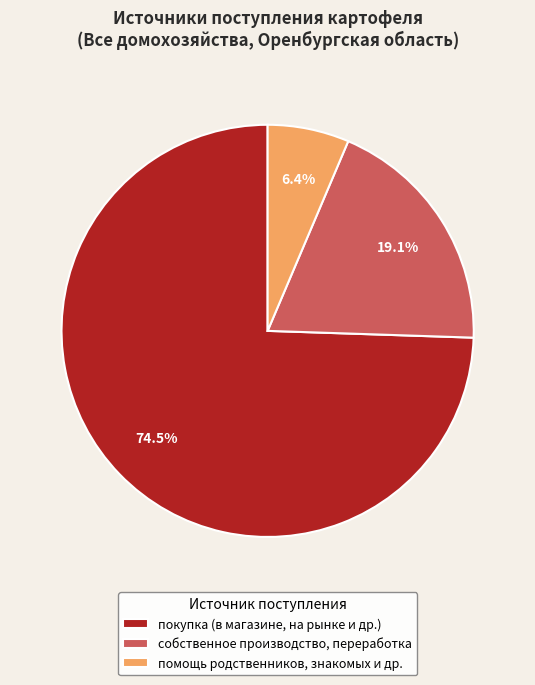

To the nearest percent, what is the difference between the largest and smallest slice percentages?

68%